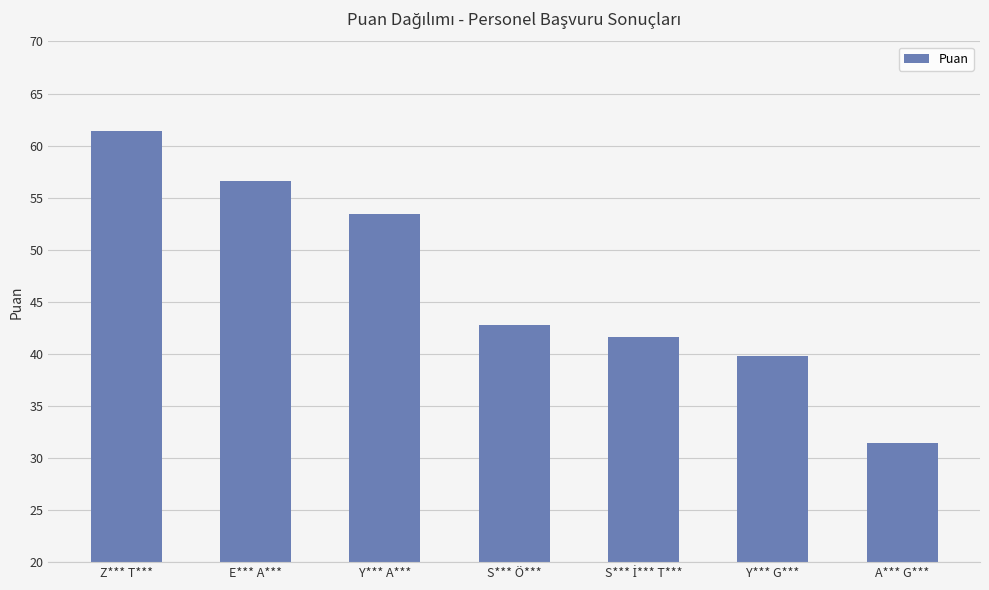

At which category does the chart reach its peak across all series?

Z*** T***